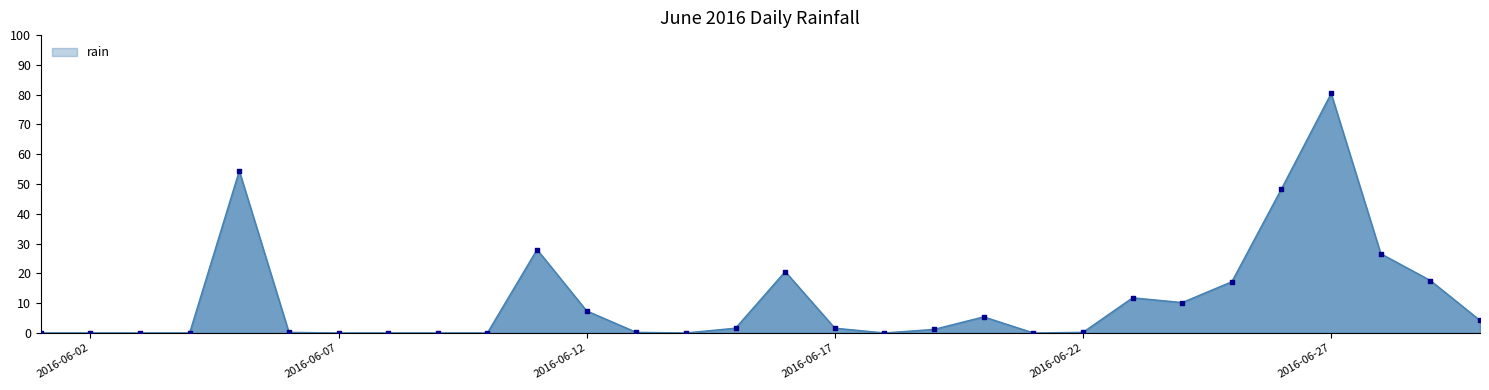

What is the difference between the maximum and minimum values?

80.4